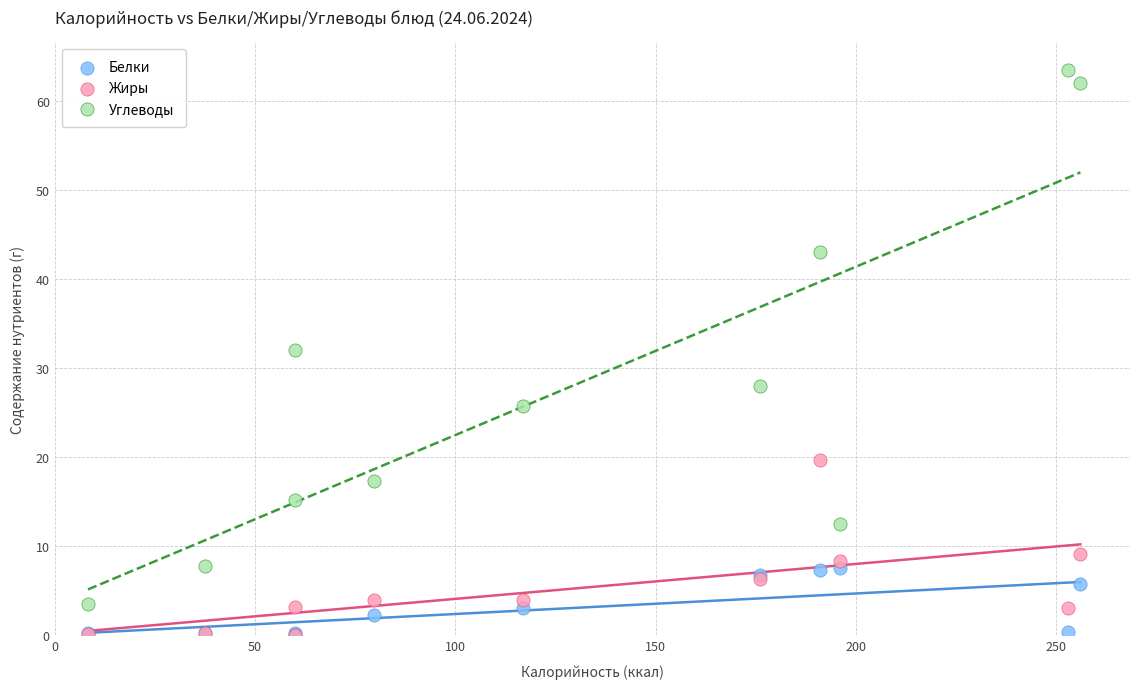

Which series reaches the maximum Y coordinate?

Углеводы